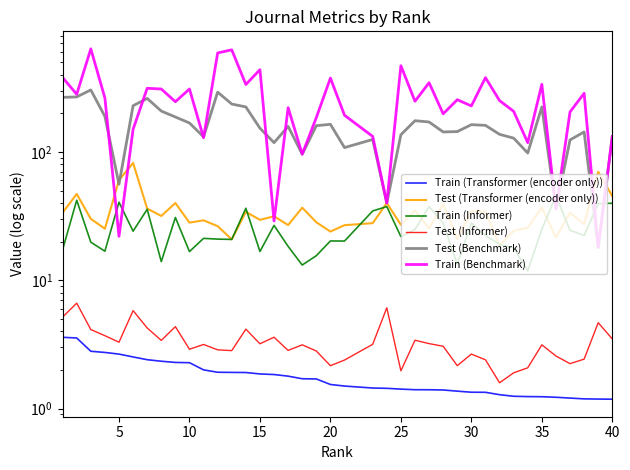

Is the value of Train (Transformer (encoder only)) at 17 greater than the value of Train (Informer) at 9?

No